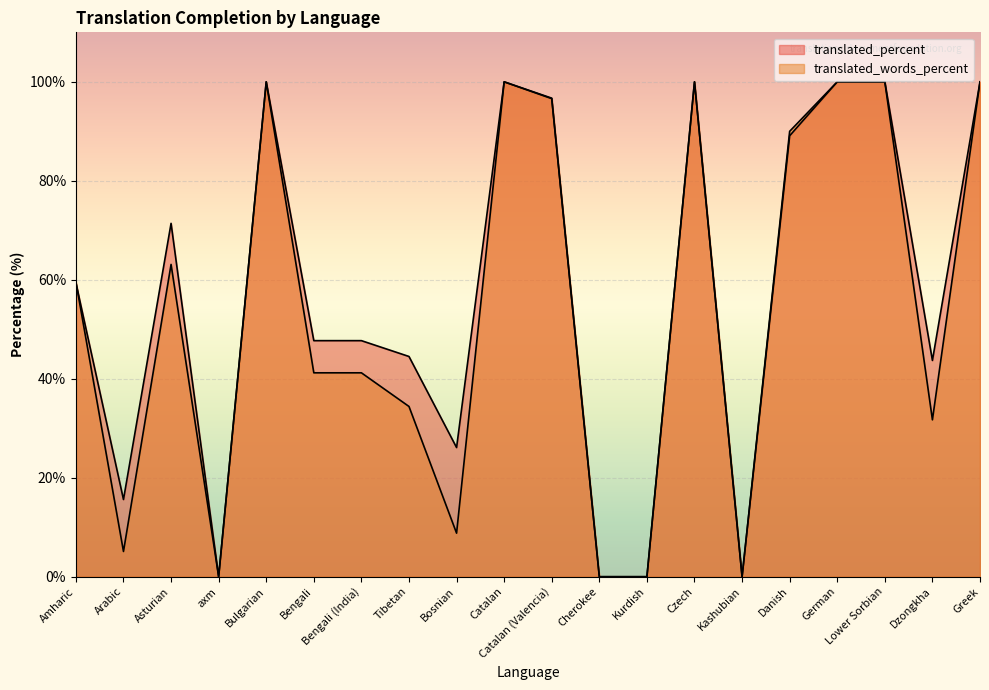

True or false: translated_percent has more than 1 interior local peaks.

True